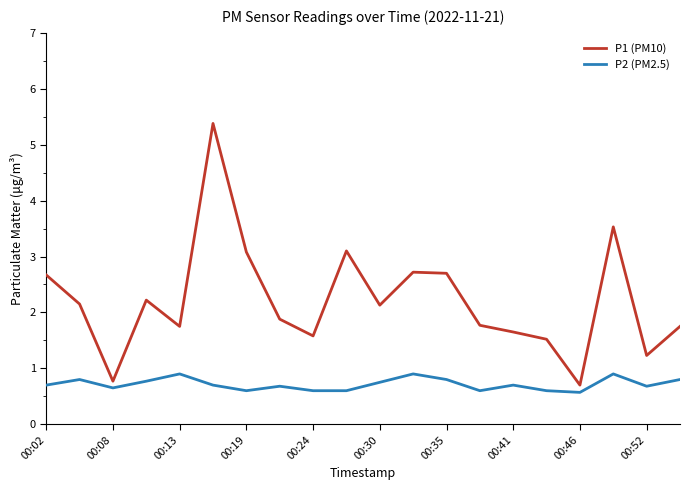

Which series has the largest range (max minus min)?

P1 (PM10)